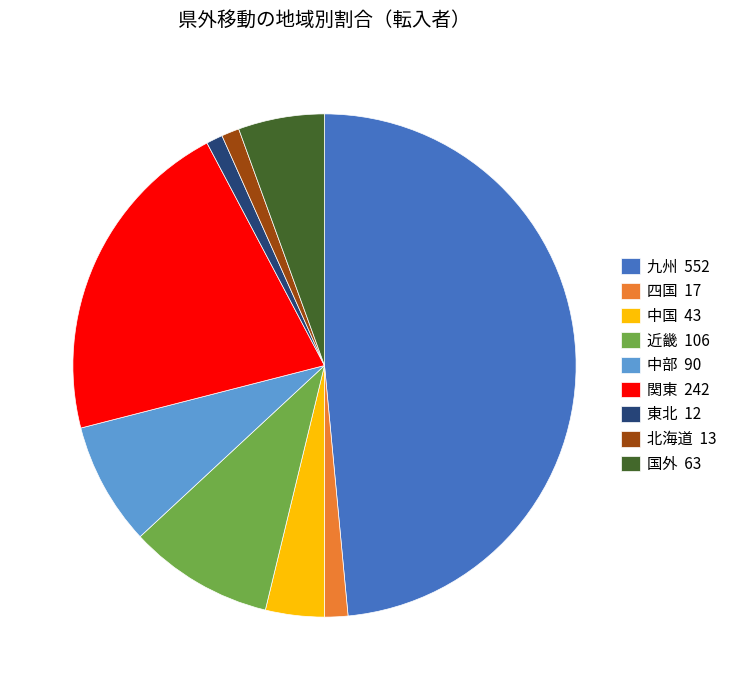

Combined, do 国外 63 and 中国 43 account for over 50%?

No